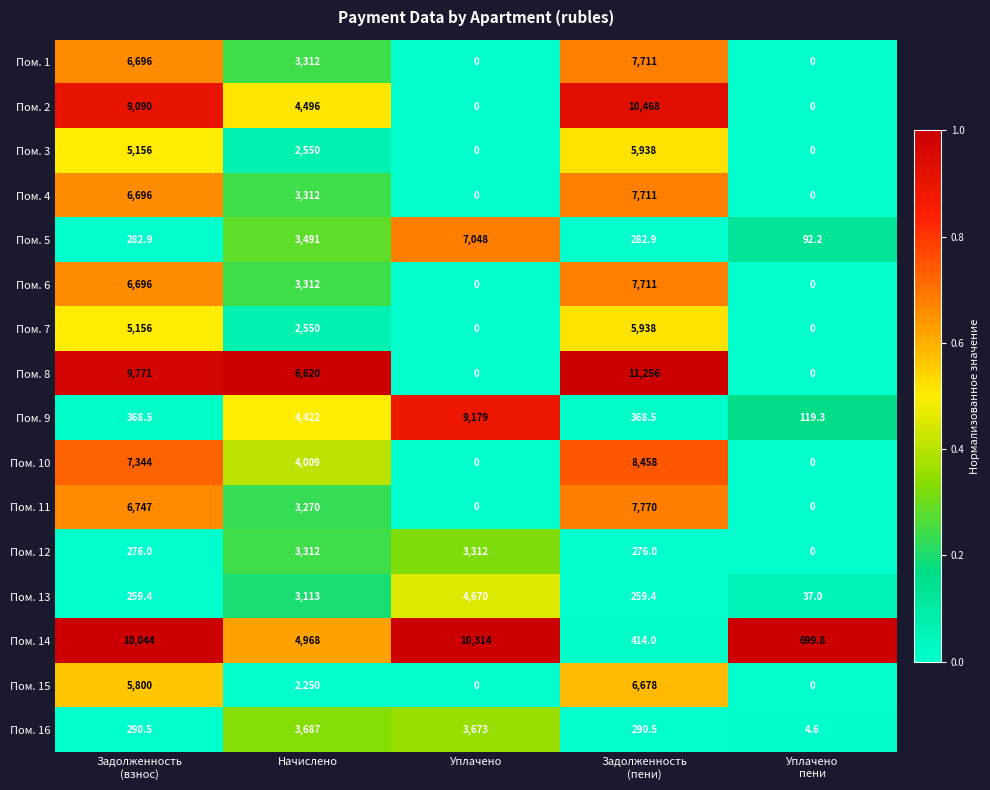

What is the average value of the Пом. 14 series?

5288.0